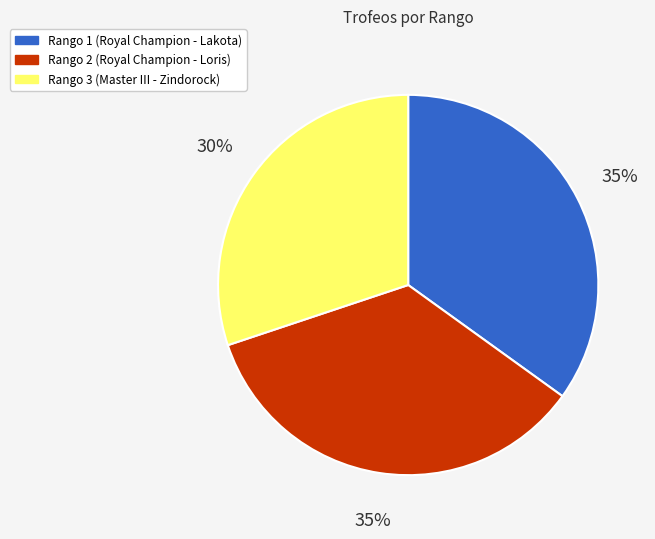

Approximately how many times larger is the value at Rango 1 (Royal Champion - Lakota) compared to Rango 2 (Royal Champion - Loris)?

1.0